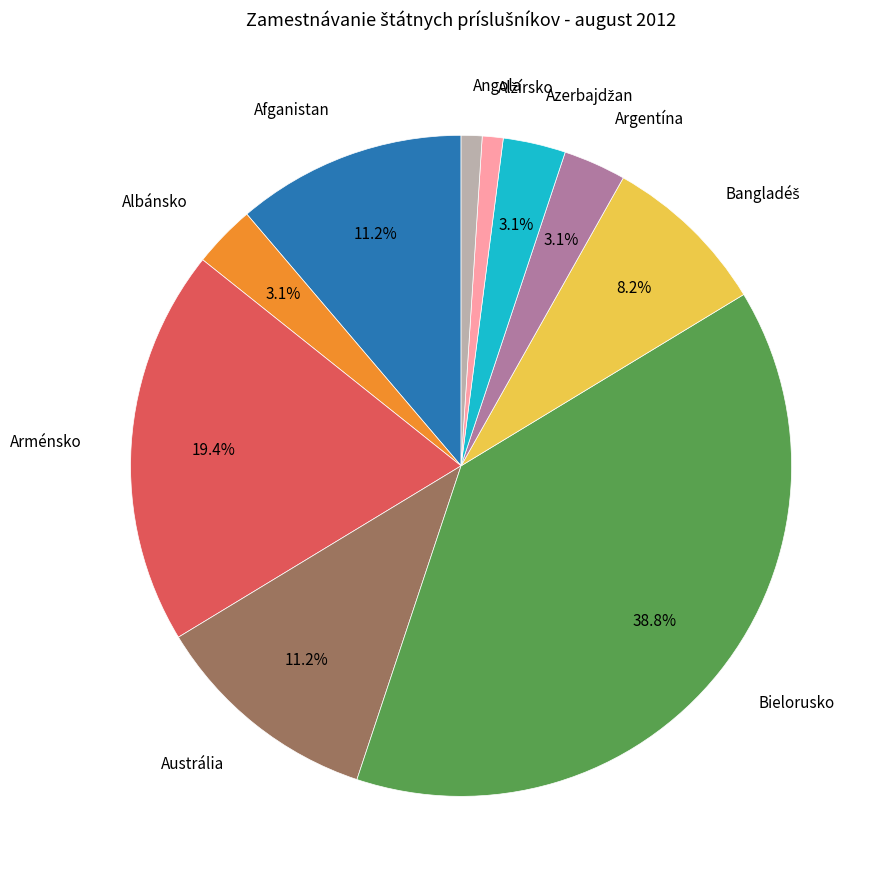

Is it true that Albánsko is 3% of the pie?

True